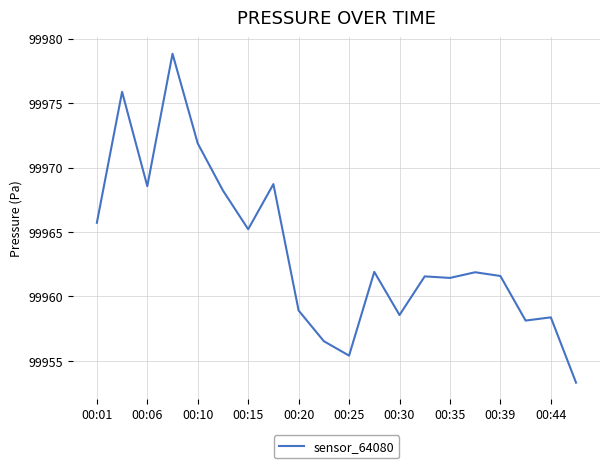

What is the difference between the second highest and second lowest values?

20.5